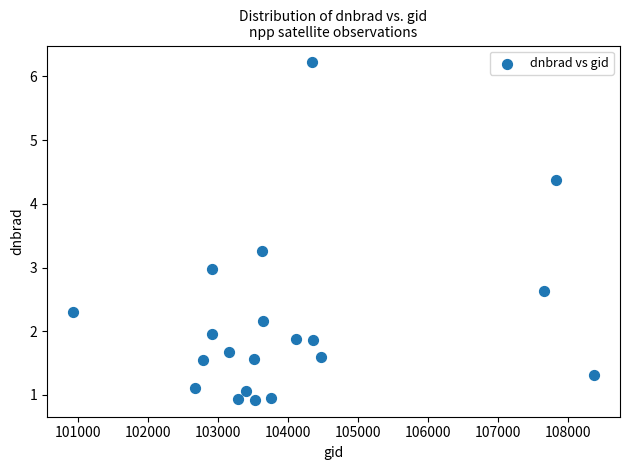

What is the range of Y values (max minus min)?

5.3